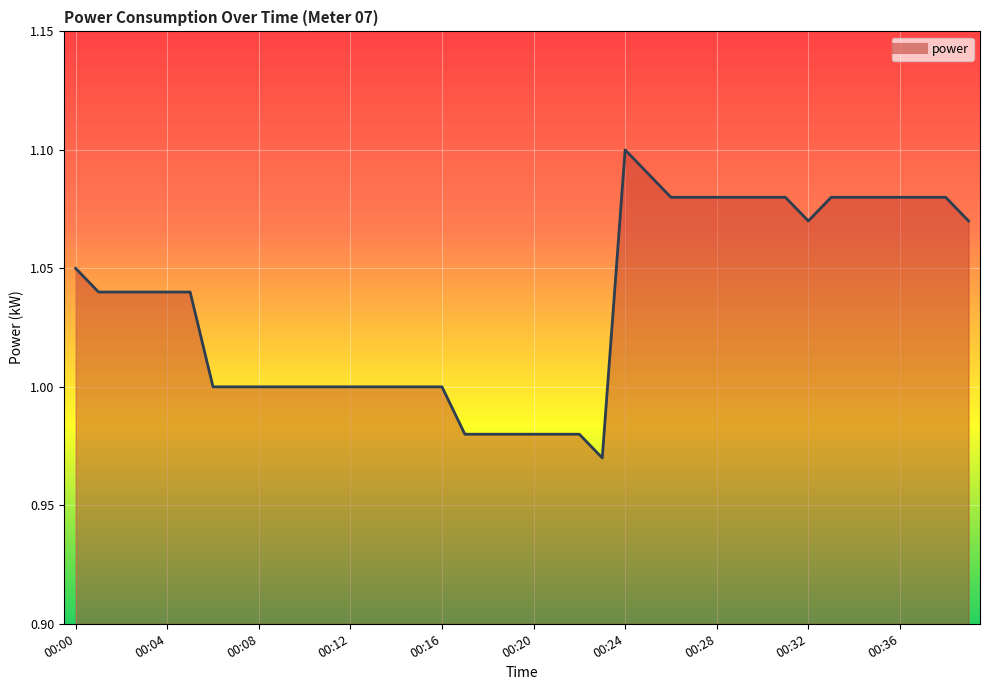

How many lines are shown in the chart?

1